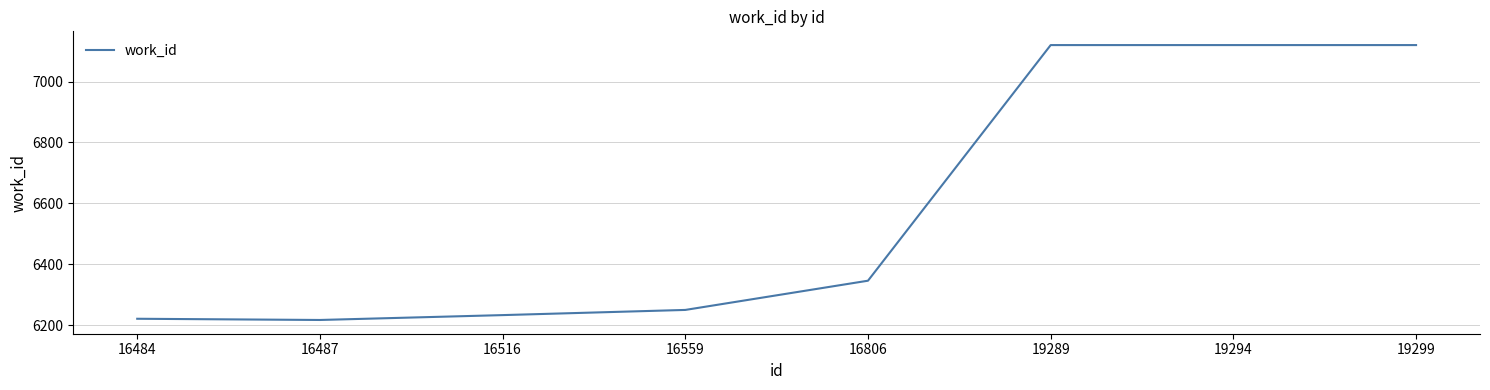

How many categories are shown in the chart?

8